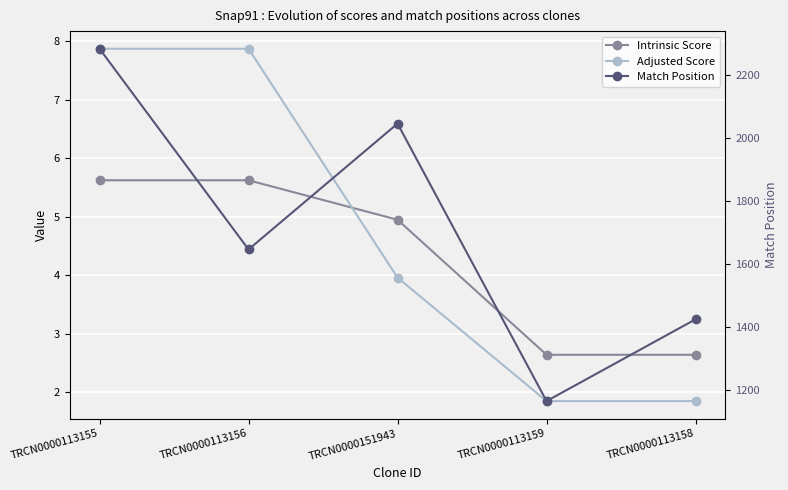

Rank the series by their maximum value, from lowest to highest.

Intrinsic Score, Adjusted Score, Match Position